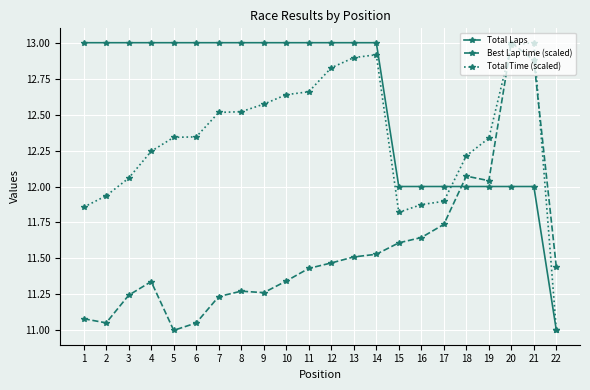

True or false: Best Lap time (scaled) has more than 1 interior local peaks.

True